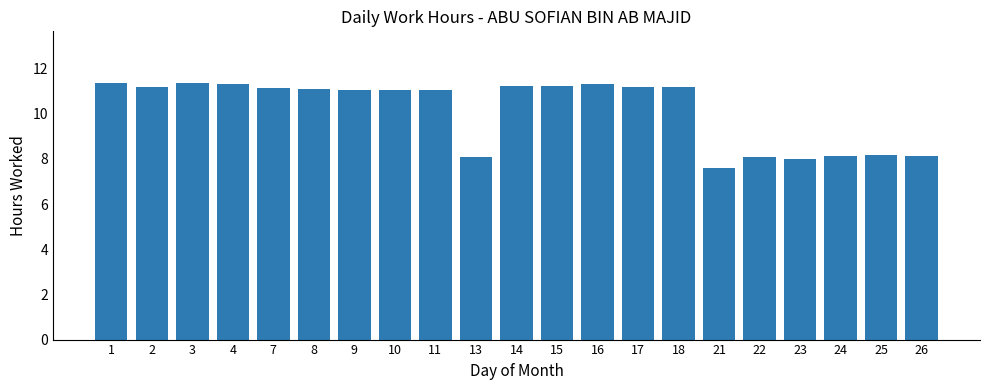

What is the difference between the maximum and minimum values?

3.8